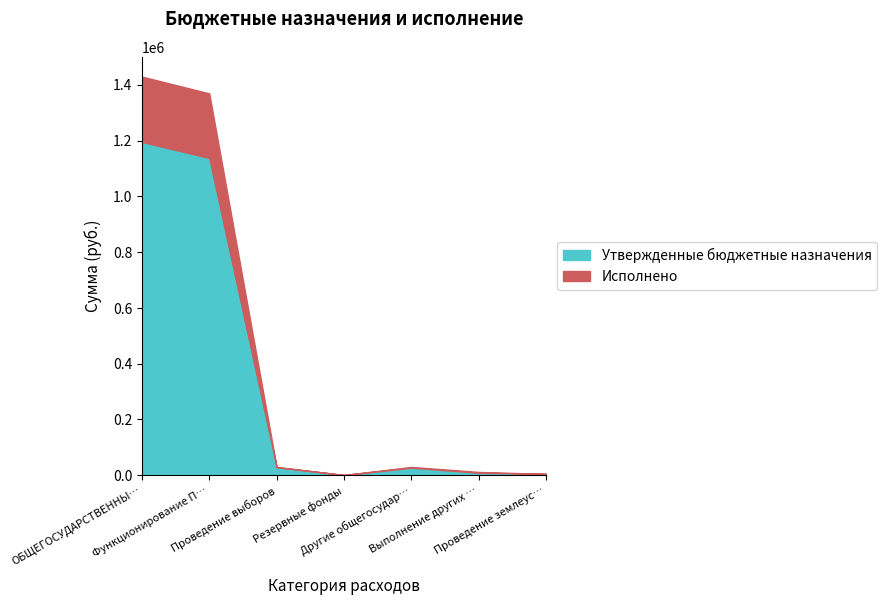

True or false: Исполнено and Утвержденные бюджетные назначения intersect in this chart.

False